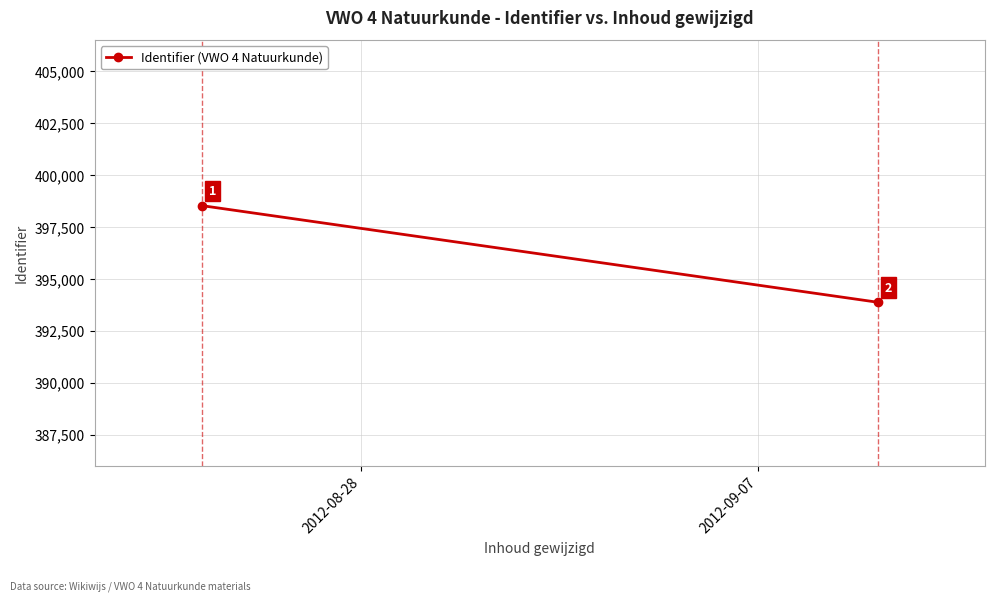

What position from the right is 2012-09-07?

1